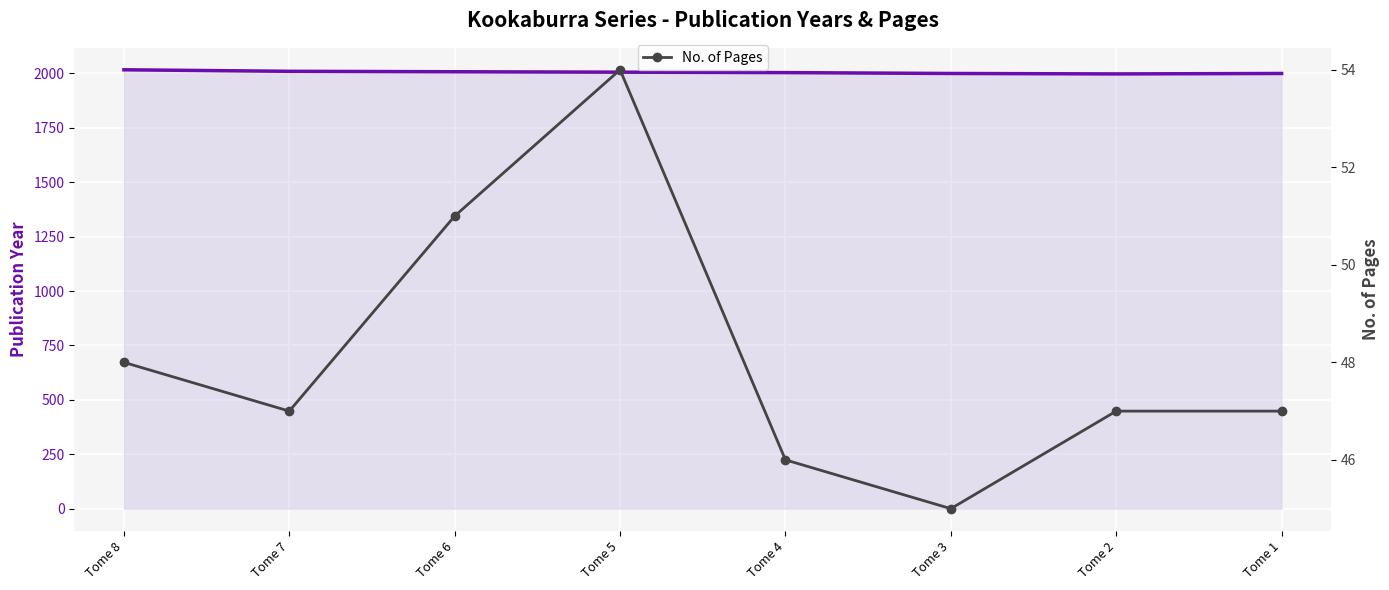

Which series has the largest total across all categories?

Publication Year